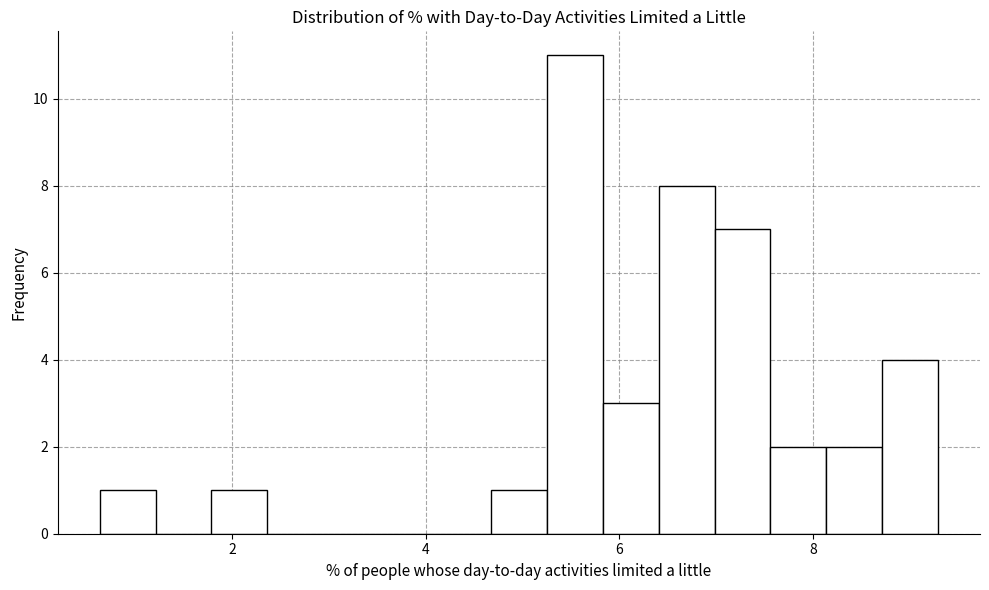

Read against the x-axis, roughly where is the centre of the tallest bar?

5.6